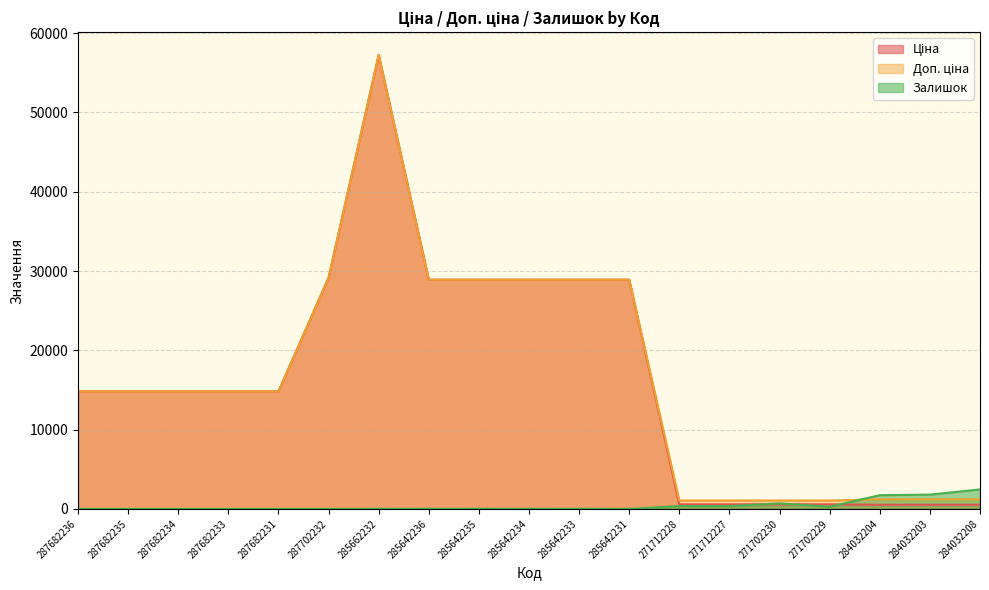

What is the label of the 2nd point from the left?

287682235